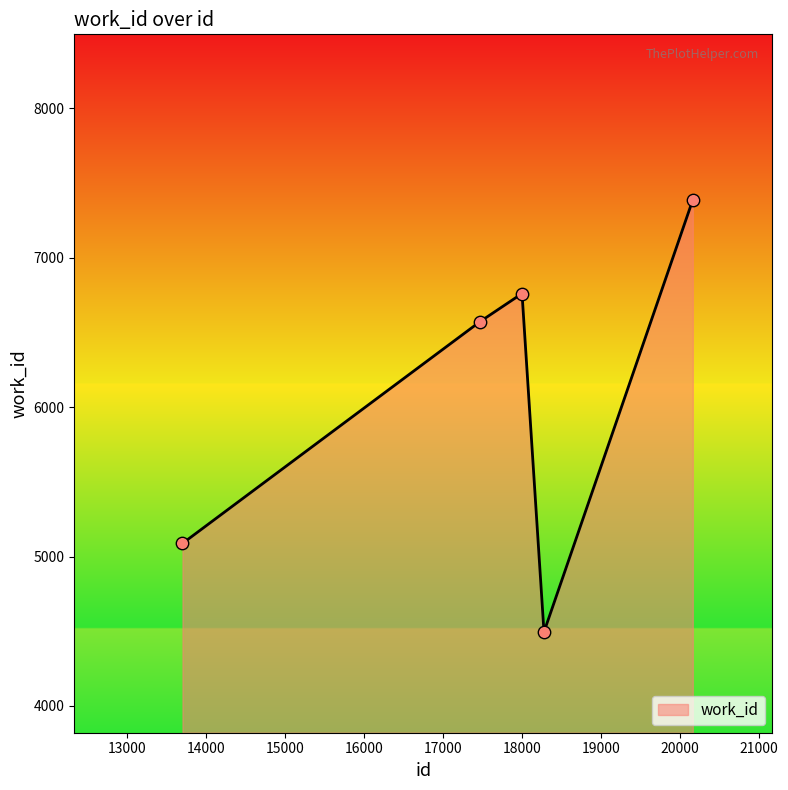

What is the difference between the second highest and second lowest values?

1673